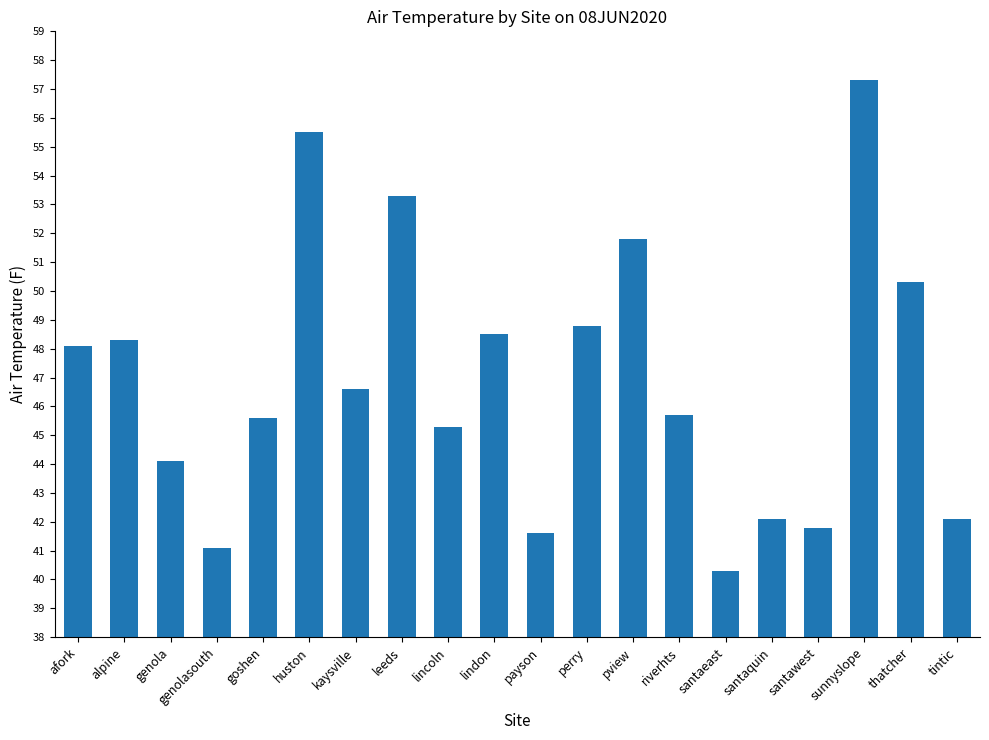

What is the difference between the second highest and minimum values?

15.2